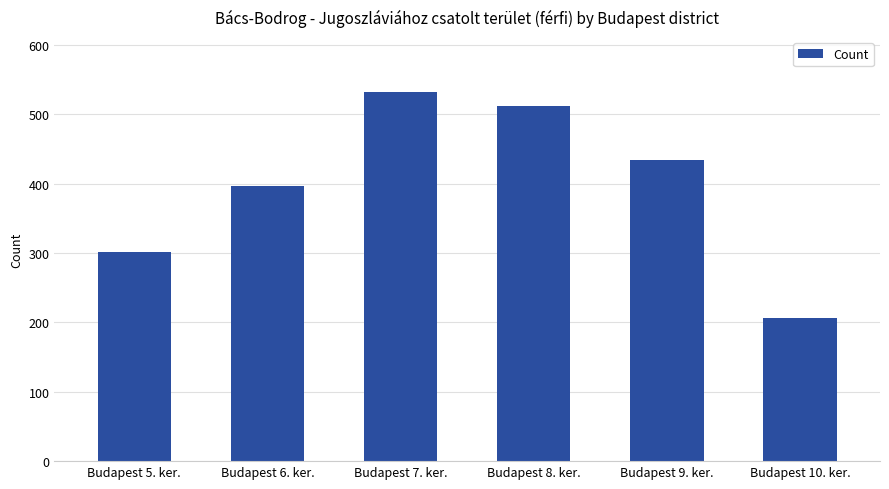

The chart shows a value of 259 at Budapest 6. ker.. True or false?

False